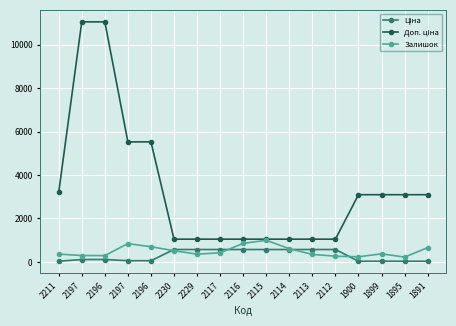

How many data points does each series have?

17